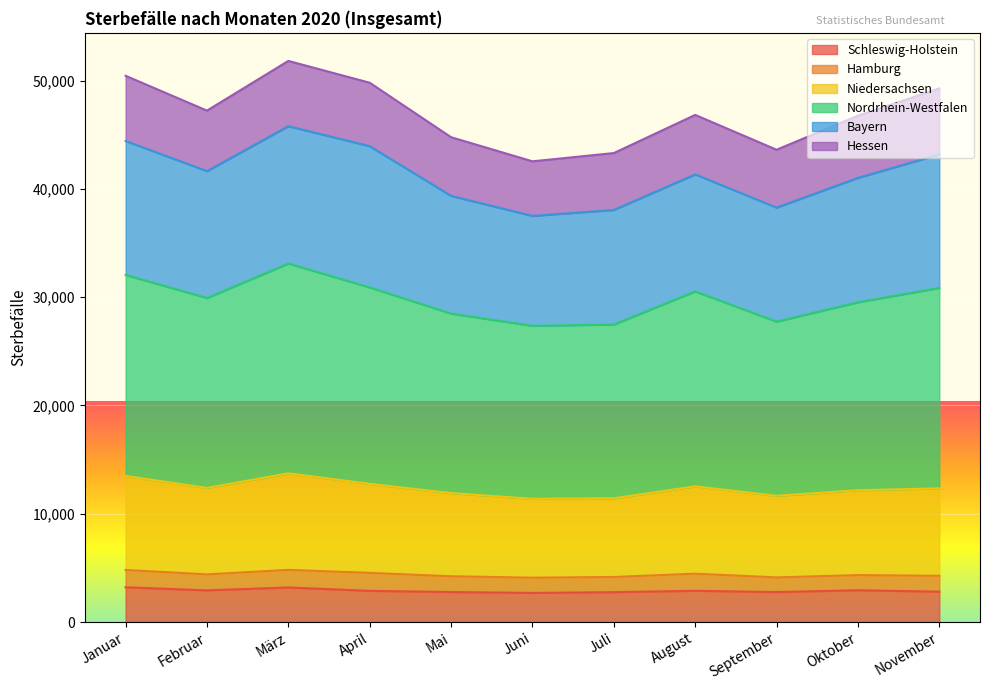

True or false: Nordrhein-Westfalen and Schleswig-Holstein intersect in this chart.

False